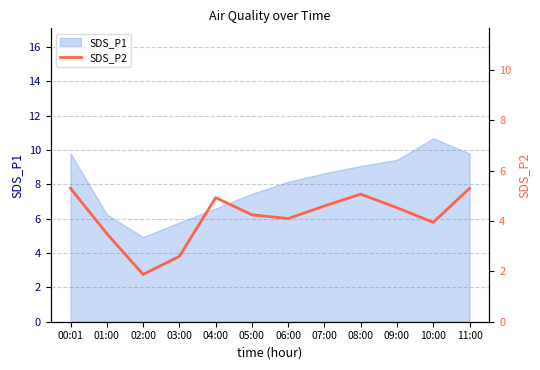

Is it true that SDS_P1 equals 9.8 at 00:01?

True